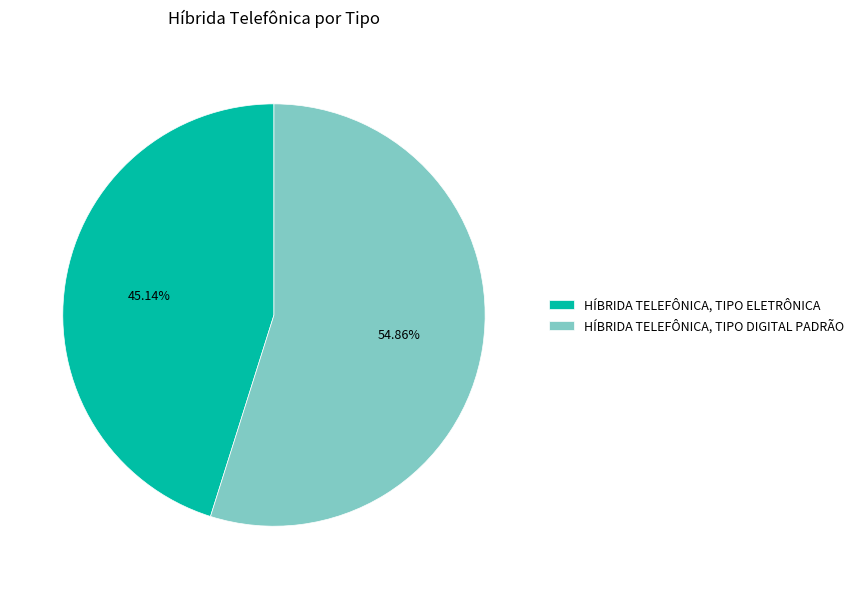

Does any single category account for the majority?

Yes